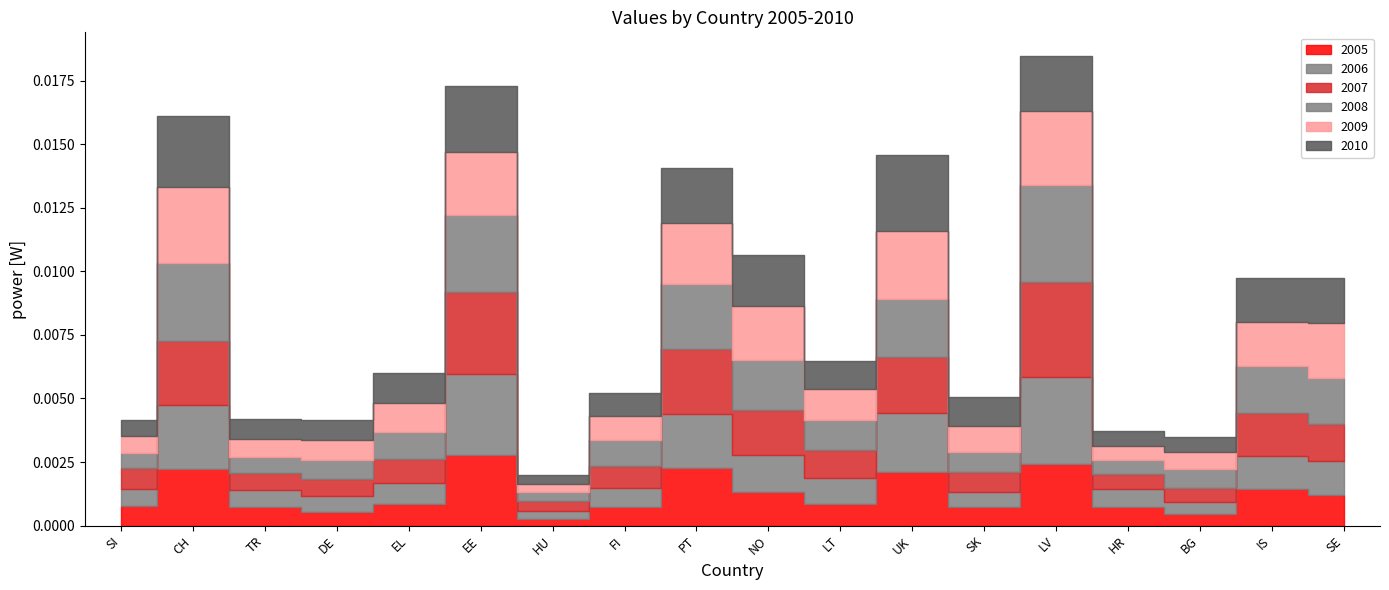

Between NO and LV, which series saw the biggest shift?

2007